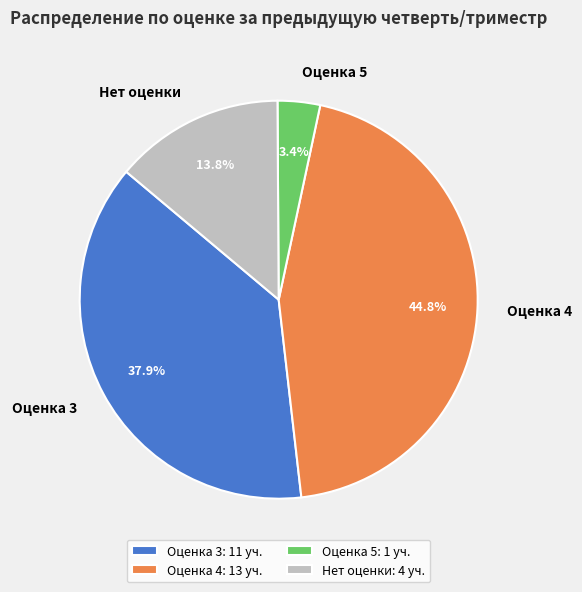

How many slices are in this pie chart?

4